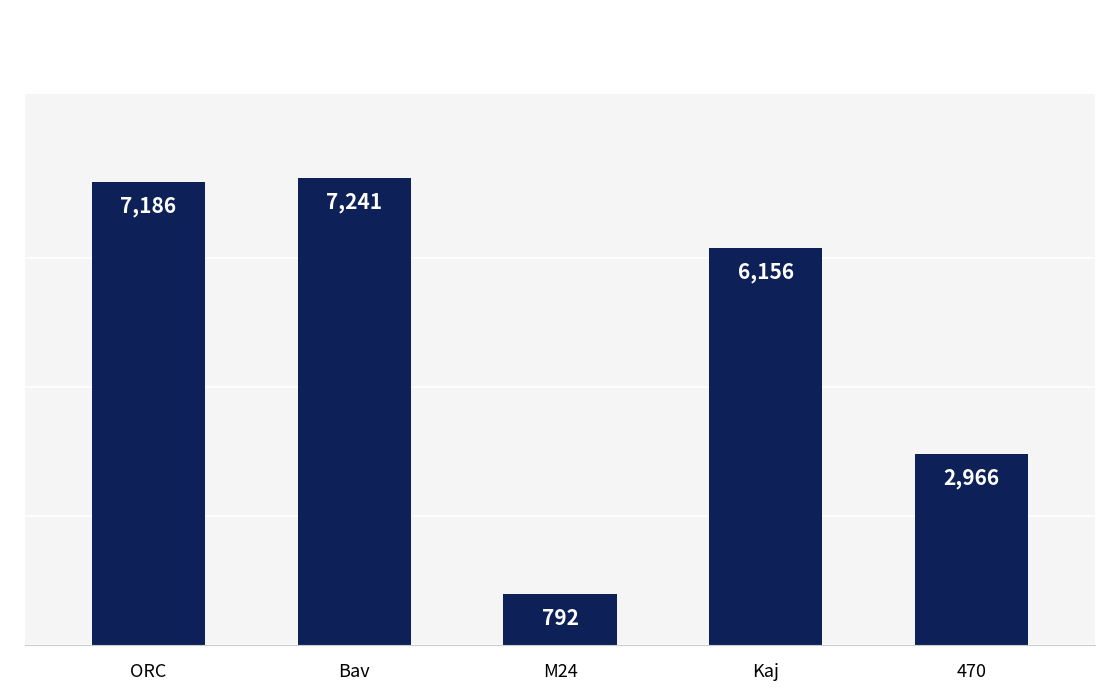

Rank the categories by value from highest to lowest.

Bav, ORC, Kaj, 470, M24